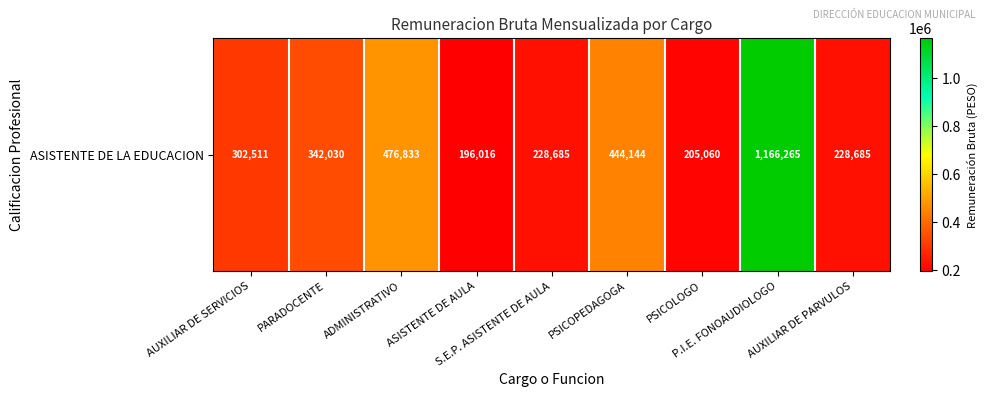

Between AUXILIAR DE PARVULOS and P.I.E. FONOAUDIOLOGO, which is larger?

P.I.E. FONOAUDIOLOGO